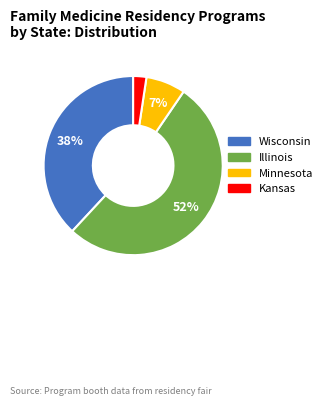

Rank the categories by value from lowest to highest.

Kansas, Minnesota, Wisconsin, Illinois